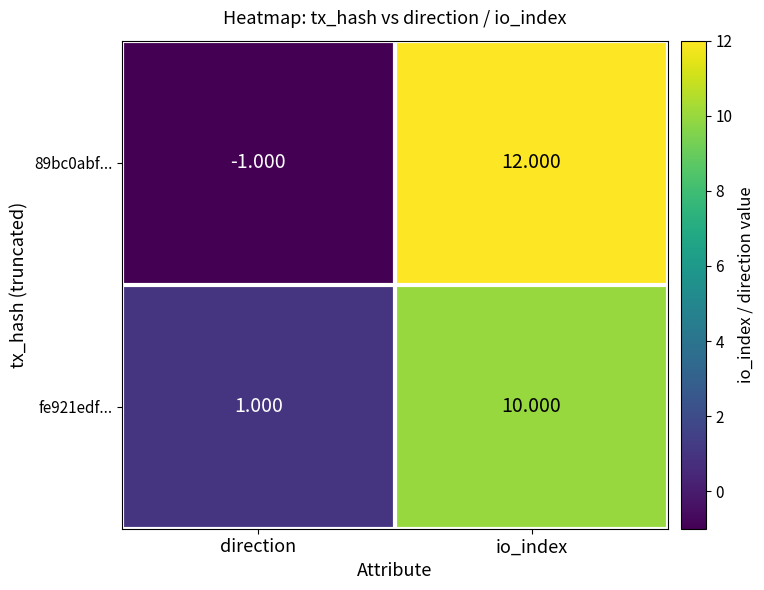

Between direction and io_index, which series saw the biggest shift?

89bc0abf...